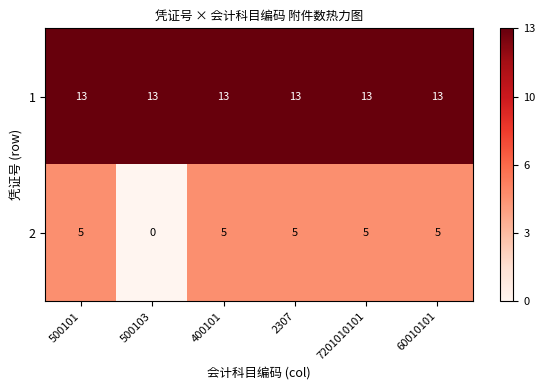

Rank the series by their maximum value, from lowest to highest.

2, 1